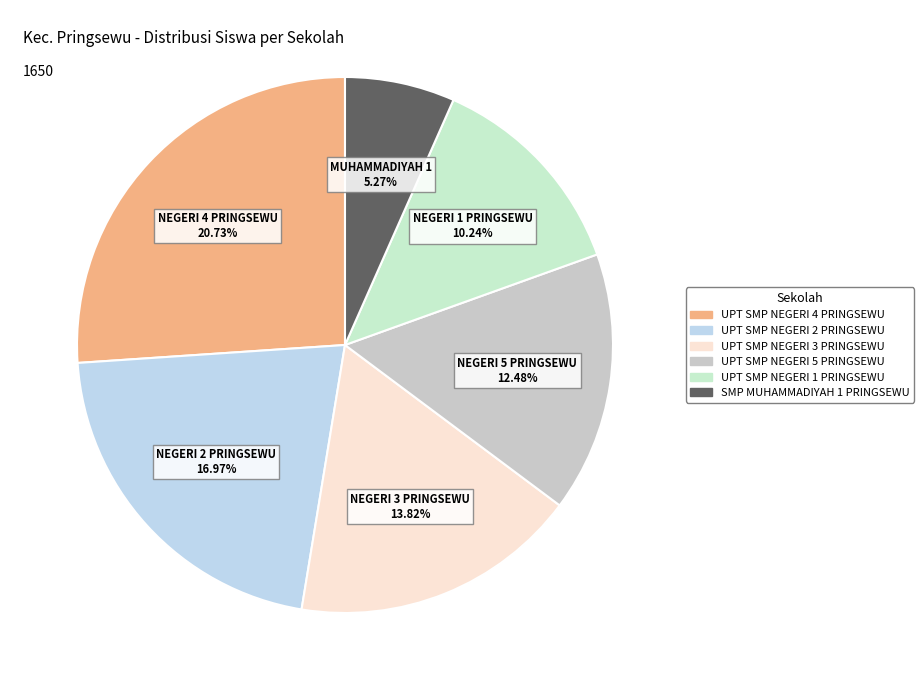

Is there a majority slice in this chart?

No